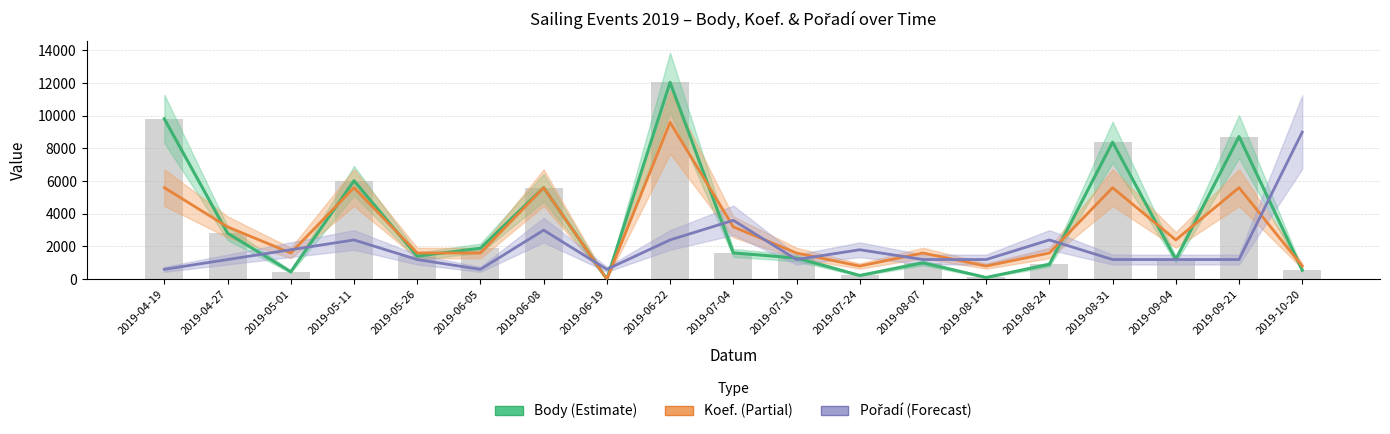

Reading left to right, extract all data points from this chart.

Body (Estimate): 9814	2812	452	6025	1406	1892	5600	0	12049	1608	1290	226	998	101	906	8385	1206	8730	548
Koef. (scaled): 5600	3200	1600	5600	1600	1600	5600	0	9600	3200	1600	800	1600	800	1600	5600	2400	5600	800
Pořadí (scaled): 600	1200	1800	2400	1200	600	3000	600	2400	3600	1200	1800	1200	1200	2400	1200	1200	1200	9000